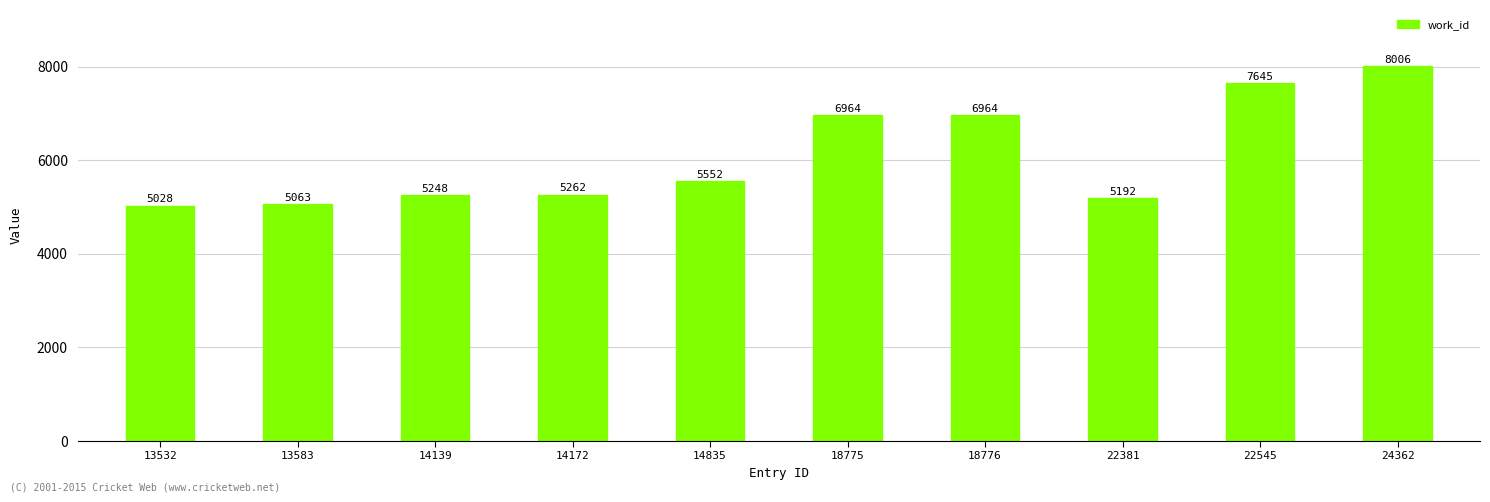

Is it true that the value at 18775 is 2696?

False